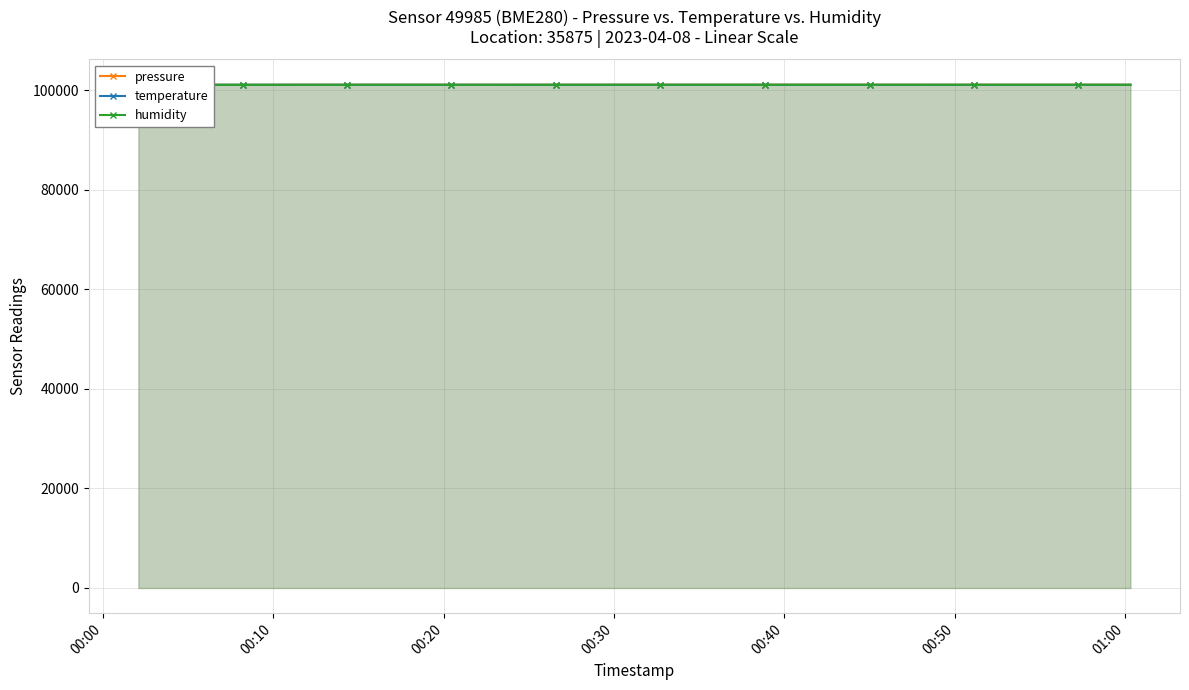

List the series in order of their overall mean, lowest first.

humidity, temperature, pressure